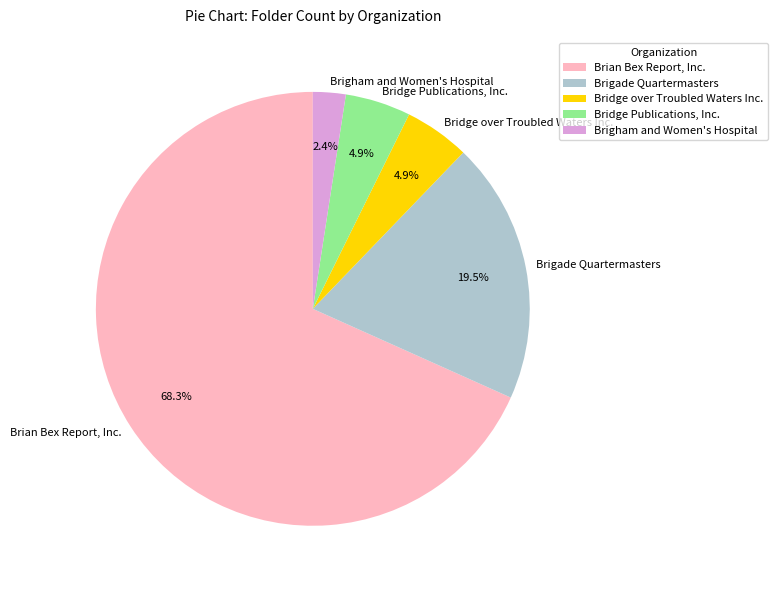

Which slice represents more than half of the pie?

Brian Bex Report, Inc.